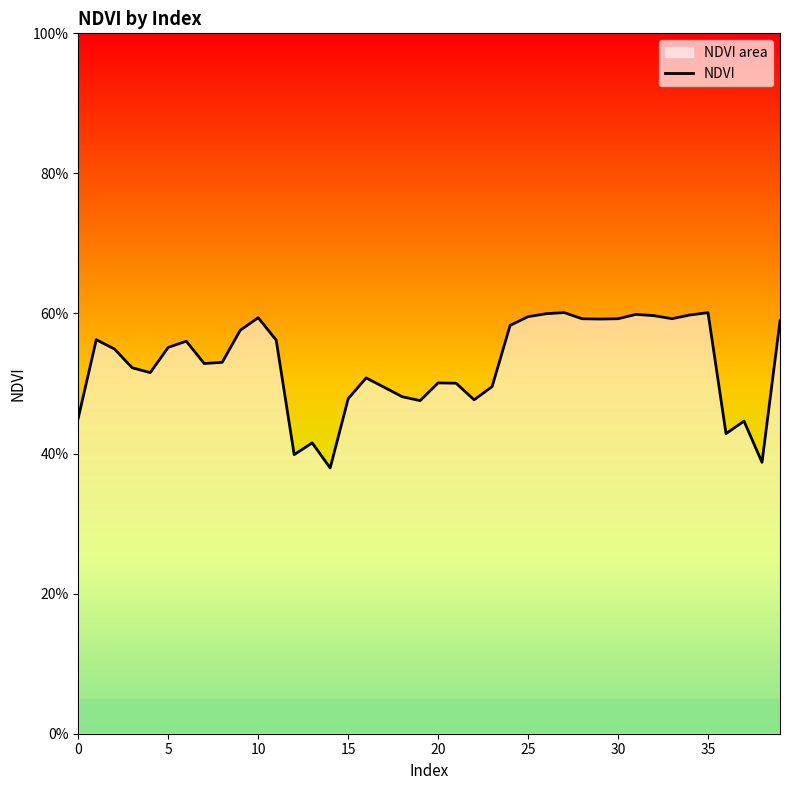

Count the number of categories in the chart.

40